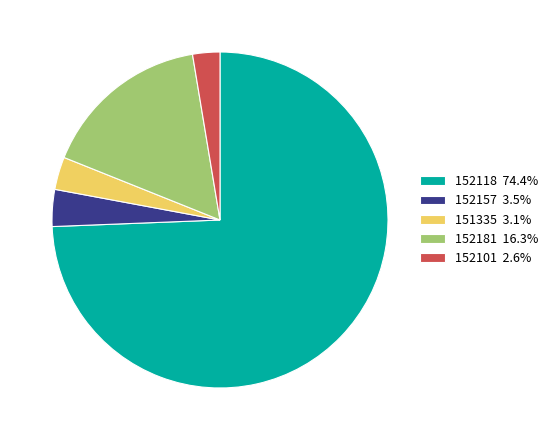

Which category accounts for the majority?

152118